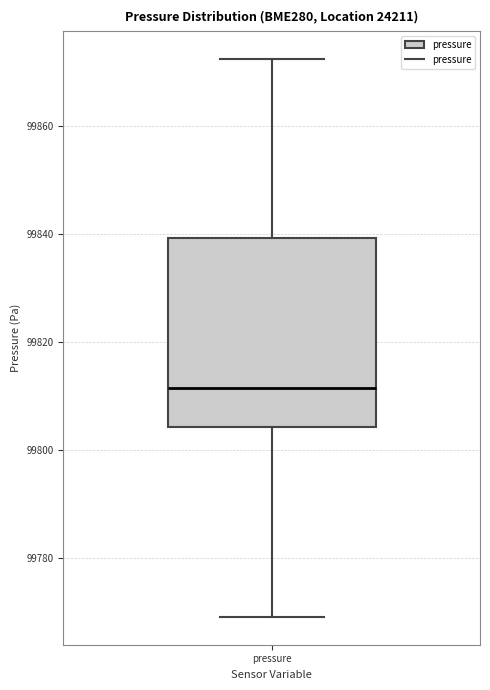

Read this box plot against the y-axis: the position of the median line, the range covered by the box, and the ends of both whiskers. The values are not printed on the chart, so give them approximately, as read against the axis.

median 99812, box 99804 to 99840, whiskers 99770 to 99872